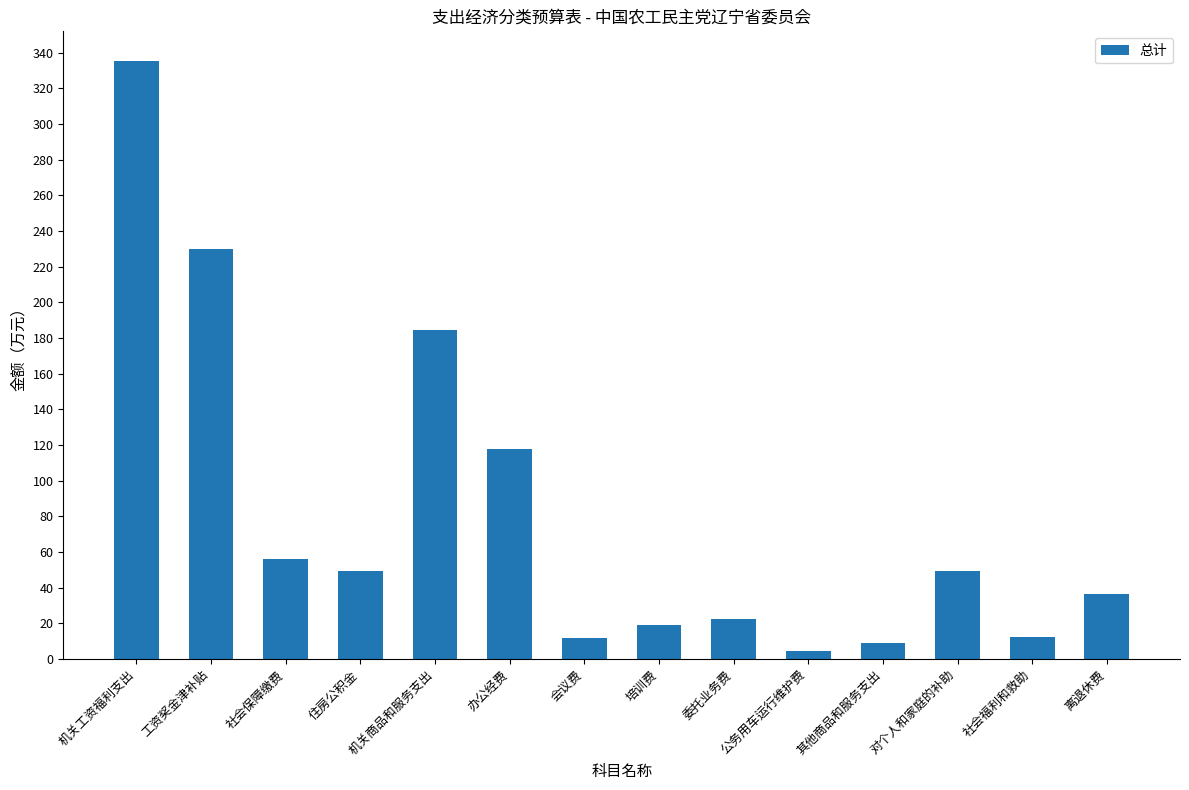

Are the bars grouped side by side (vs. stacked)?

No